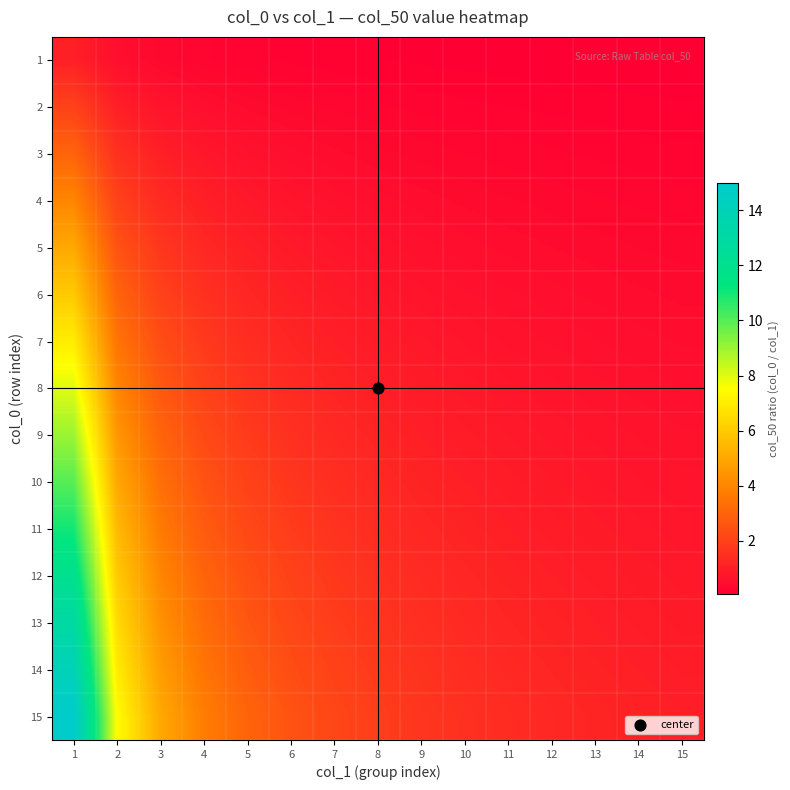

Count the number of data series in this chart.

15